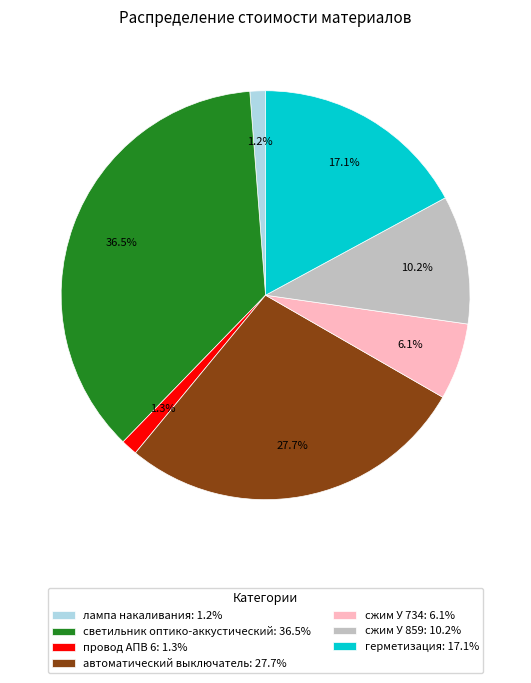

The лампа накаливания slice represents 10% of the pie. True or false?

False